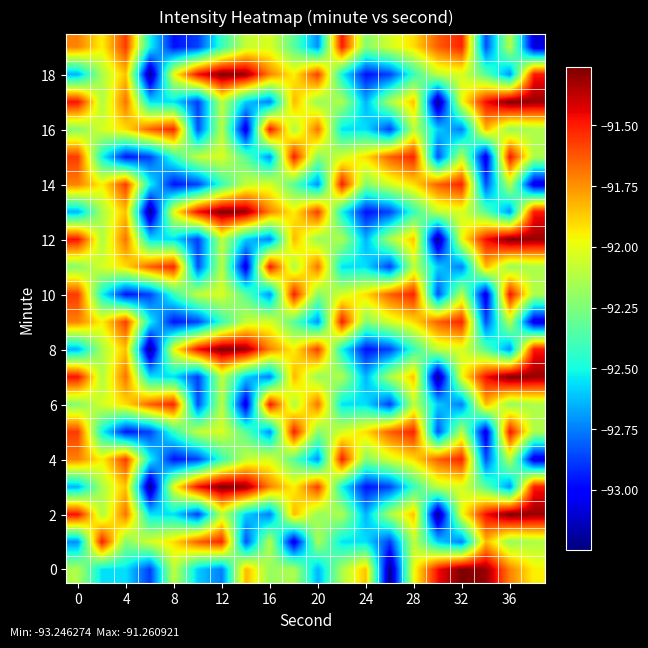

What is the minimum value shown in the chart?

-93.2